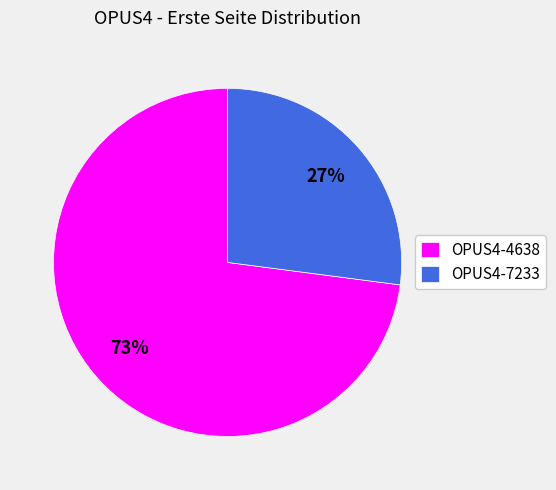

Which slice represents more than half of the pie?

OPUS4-4638